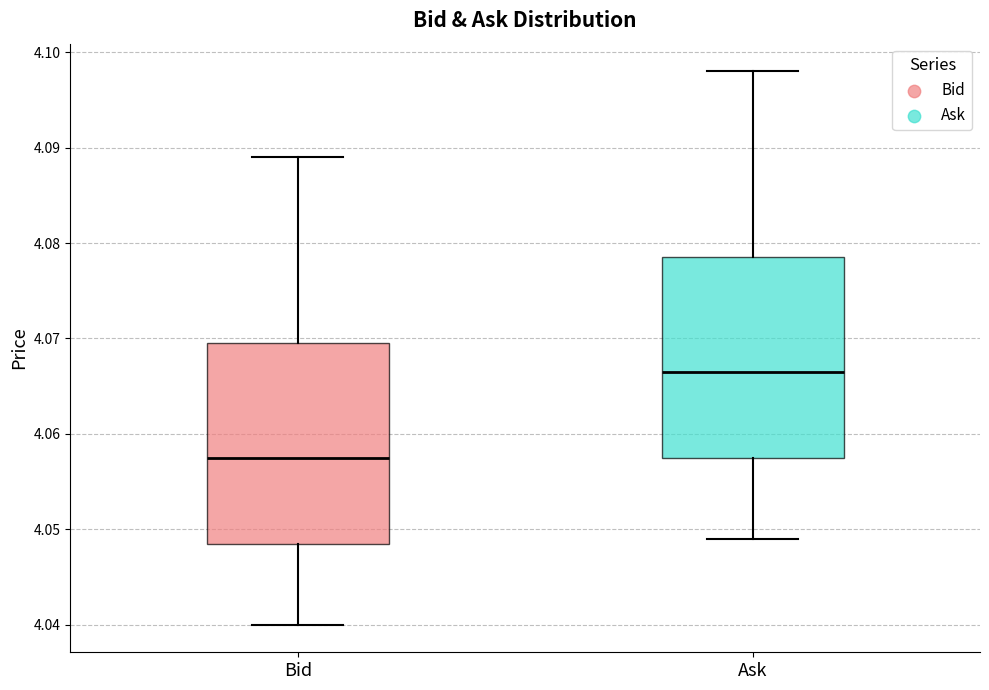

Reading left to right, read every box against the y-axis: the position of its median line, the range the box covers, and the ends of its whiskers. The values are not printed on the chart, so give them approximately, as read against the axis.

Bid: median 4.058, box 4.049 to 4.070, whiskers 4.040 to 4.089
Ask: median 4.067, box 4.058 to 4.079, whiskers 4.049 to 4.098